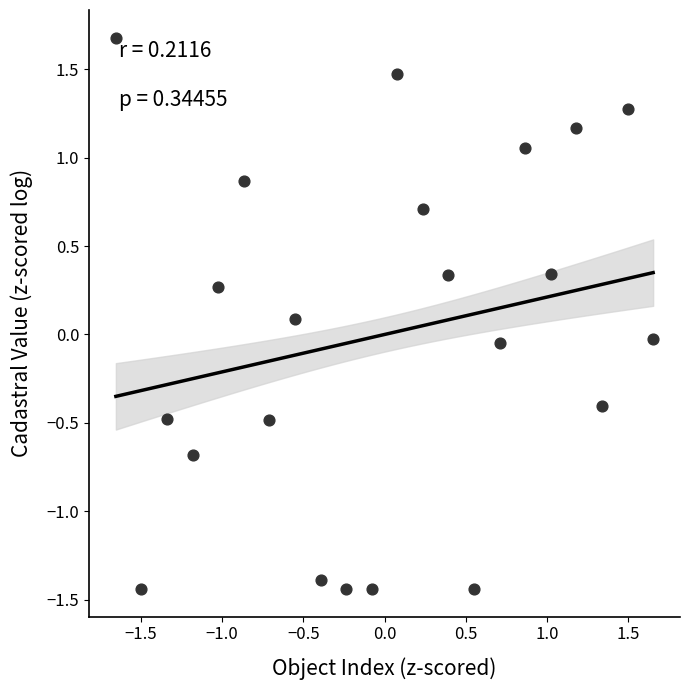

What is the range of Y values (max minus min)?

3.1